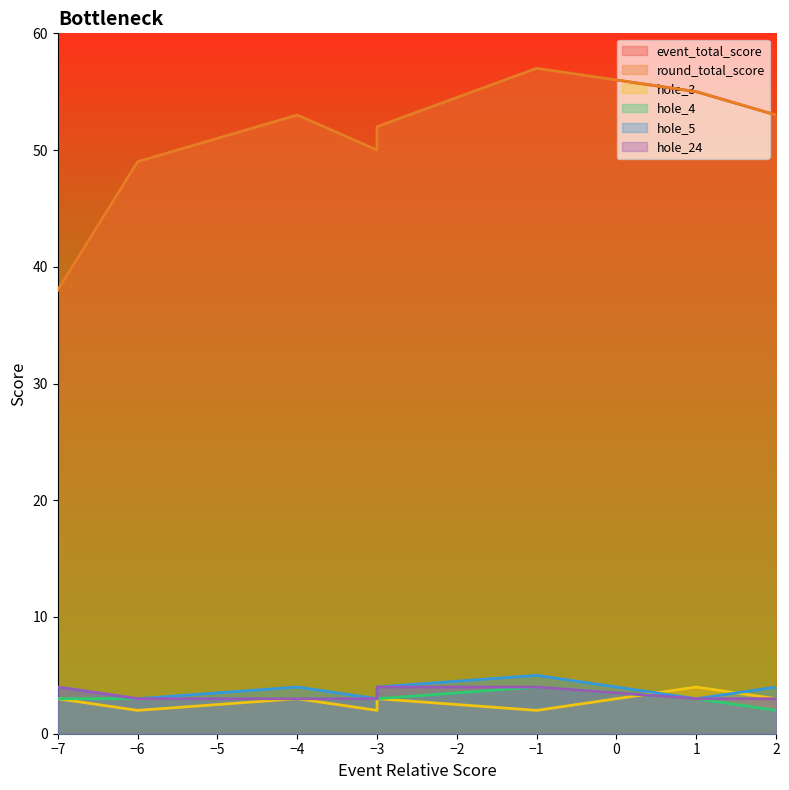

Is it true that round_total_score equals 50 at -3?

True